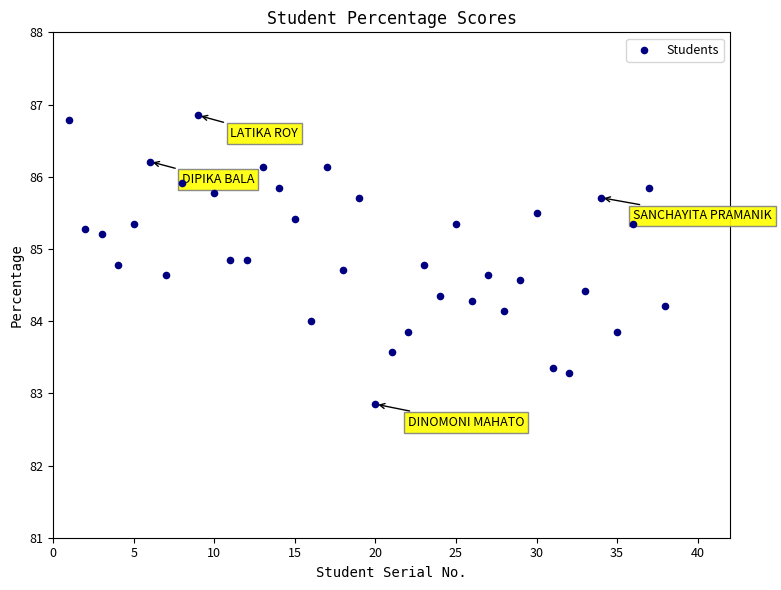

What is the range of X values (max minus min)?

37.0